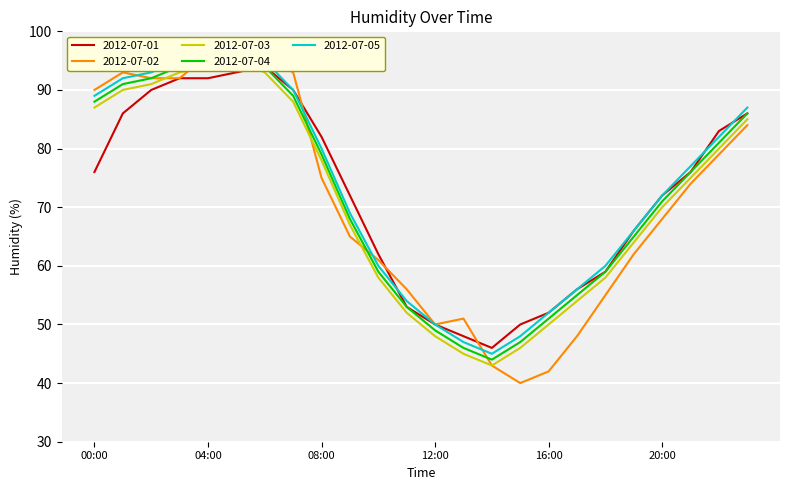

What is the average value of the 2012-07-03 series?

71